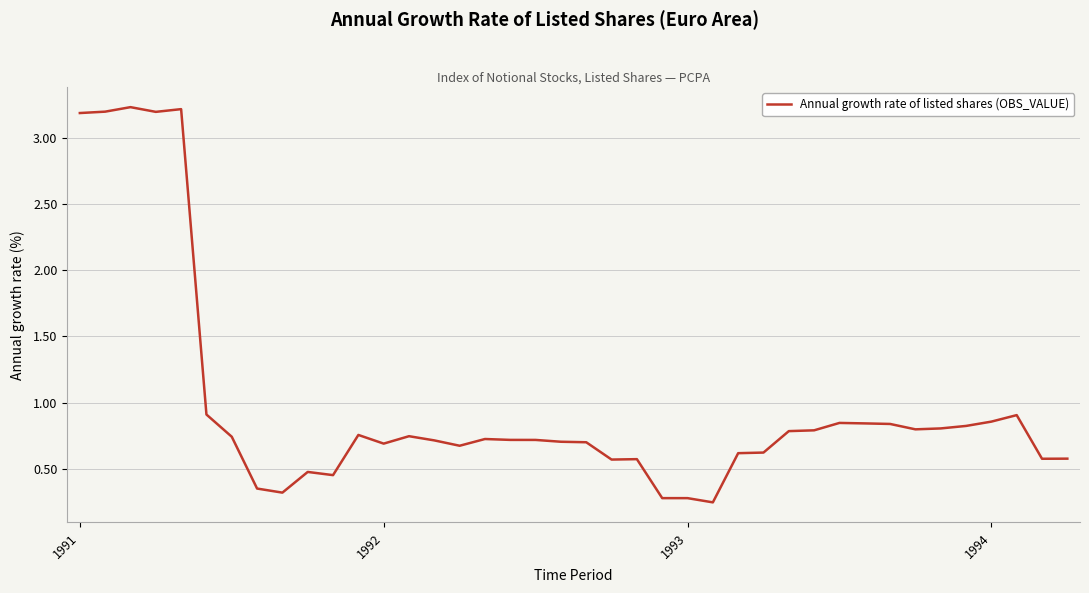

What is the maximum value shown in the chart?

3.2